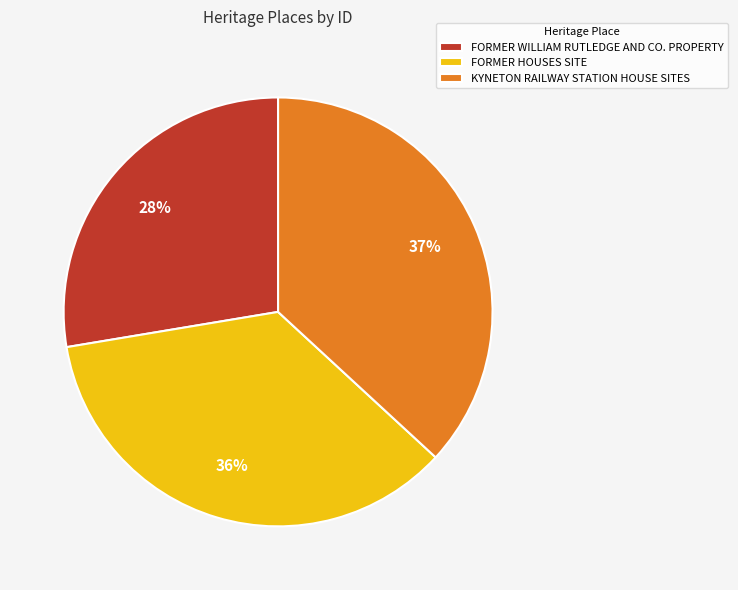

Is FORMER HOUSES SITE the majority of the pie?

No